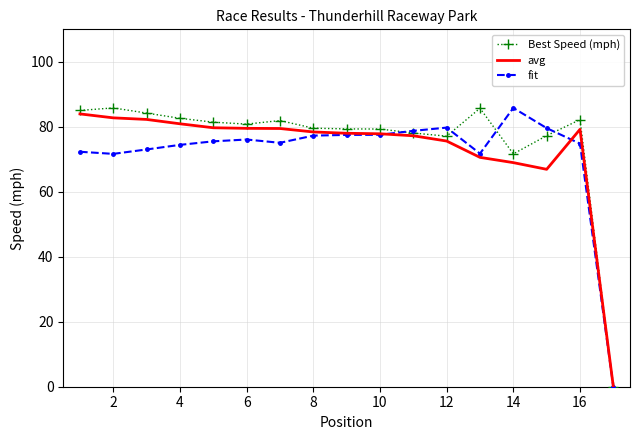

What is the greatest value displayed?

85.8